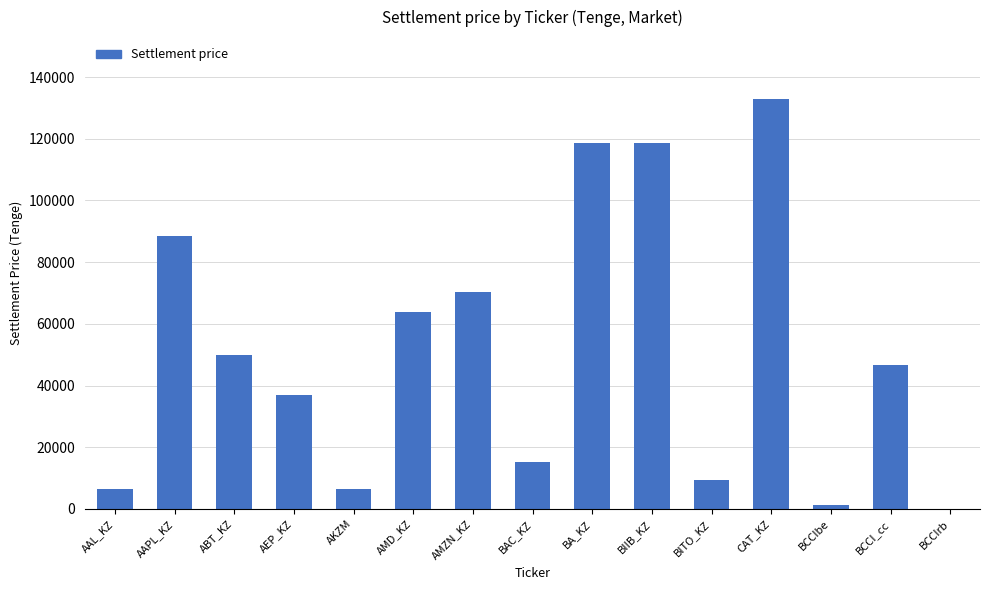

What is the sum of all values?

765068.9